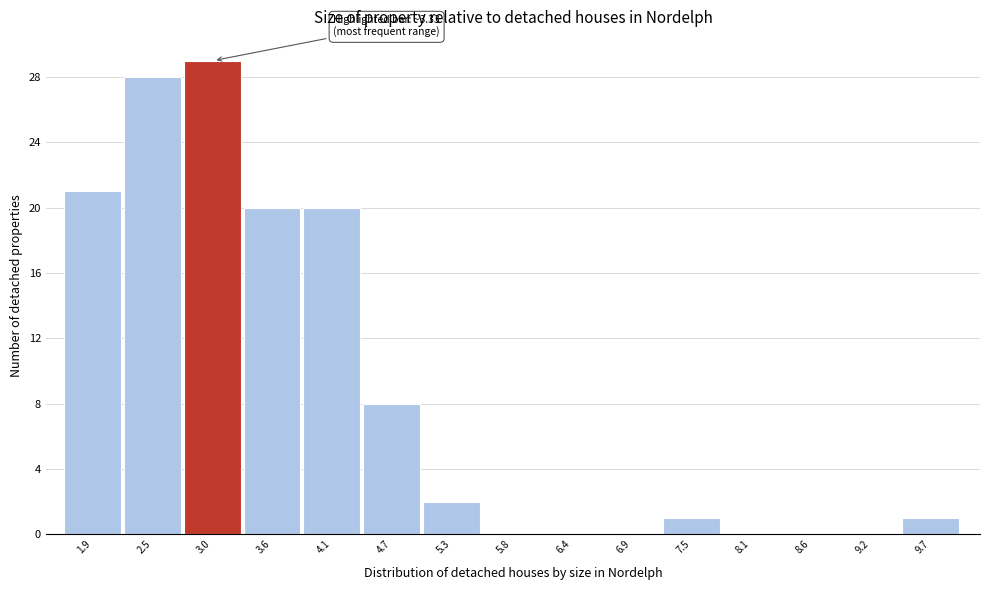

Reading right to left, what are all the values shown in this chart?

9.7=1	9.2=0	8.6=0	8.1=0	7.5=1	6.9=0	6.4=0	5.8=0	5.3=2	4.7=8	4.1=20	3.6=20	3.0=29	2.5=28	1.9=21